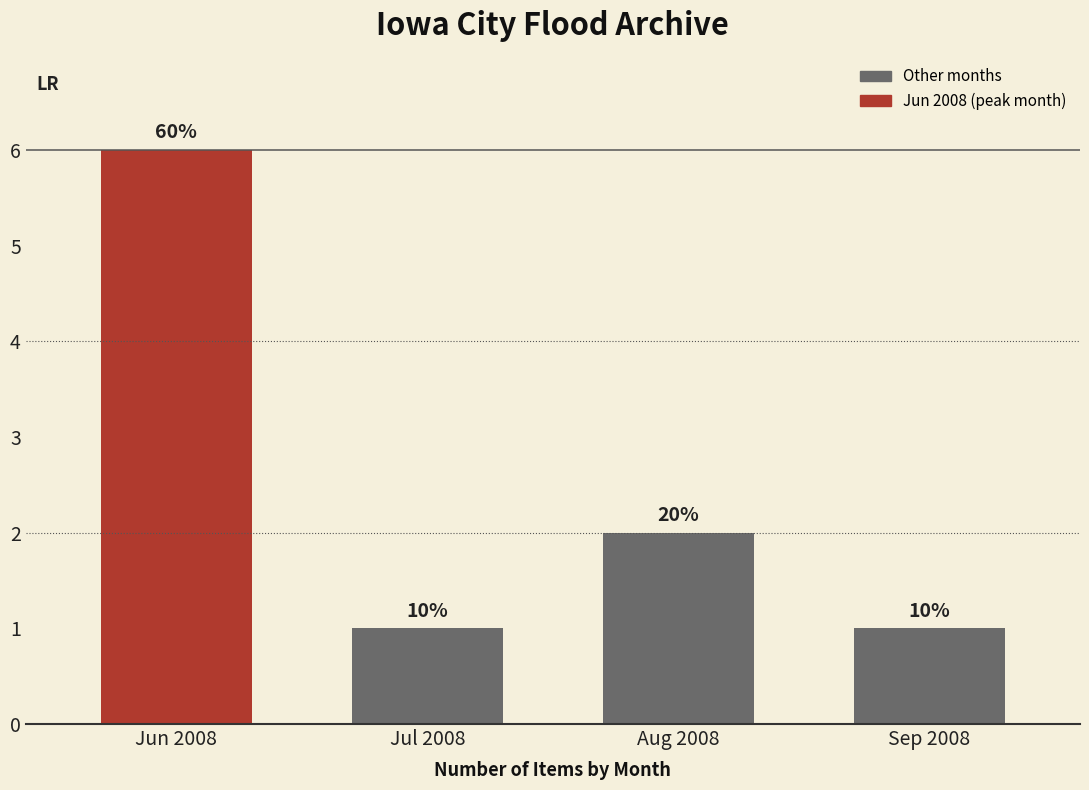

Reading right to left, list all the values displayed in this chart.

1	2	1	6